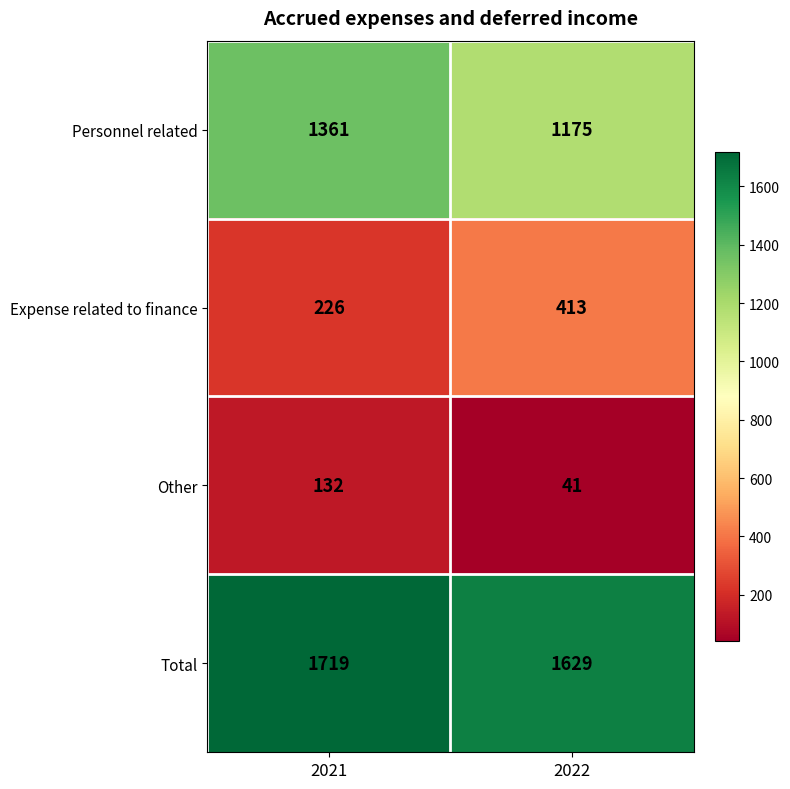

How many categories are shown in the chart?

2